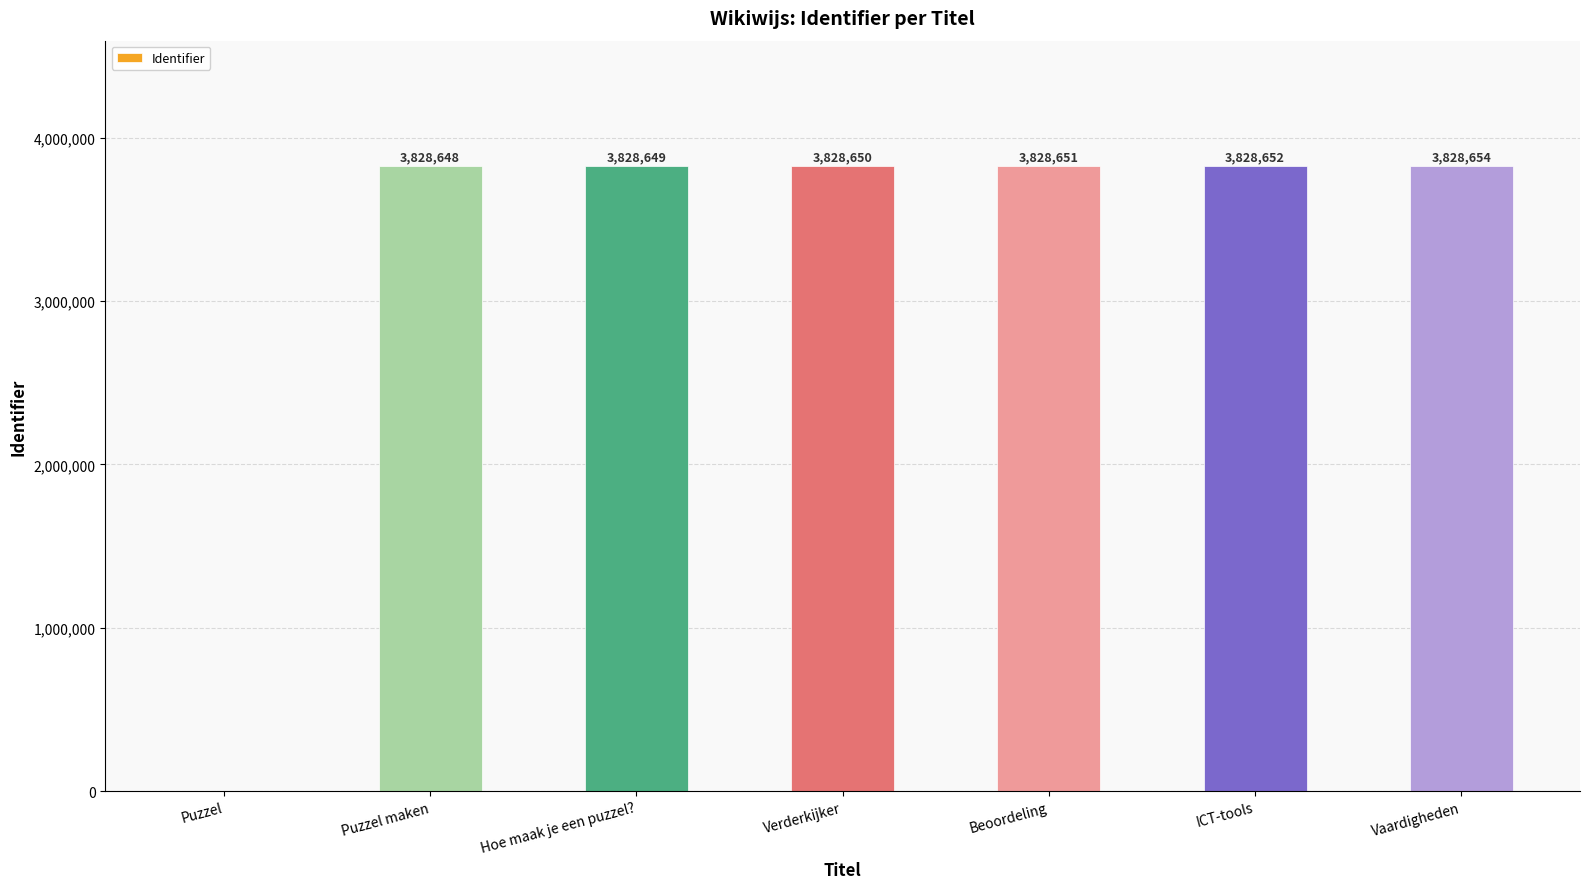

Which label corresponds to the largest value in the chart?

Vaardigheden